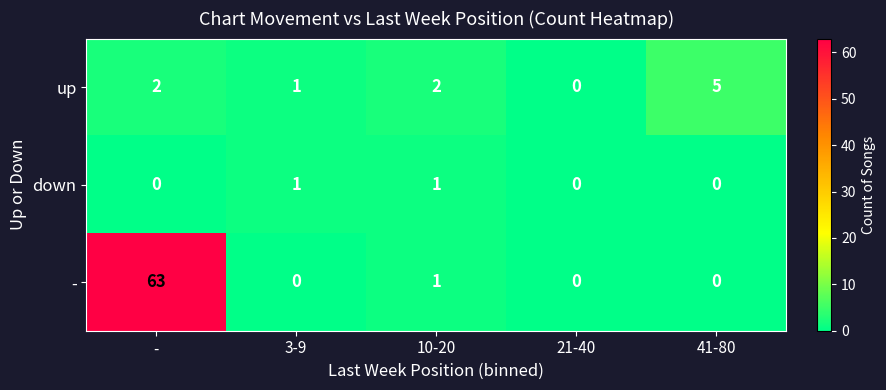

At which label is - closest to 31?

10-20